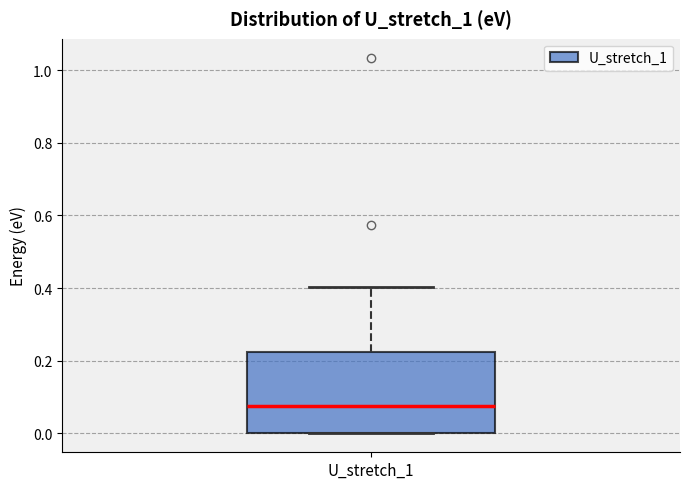

Transcribe this box plot: give where the median line is, the range the box spans, and where the two whiskers end, as read against the y-axis. The values are not printed on the chart, so give them approximately, as read against the axis.

median 0.08, box 0.00 to 0.22, whiskers 0.00 to 0.40